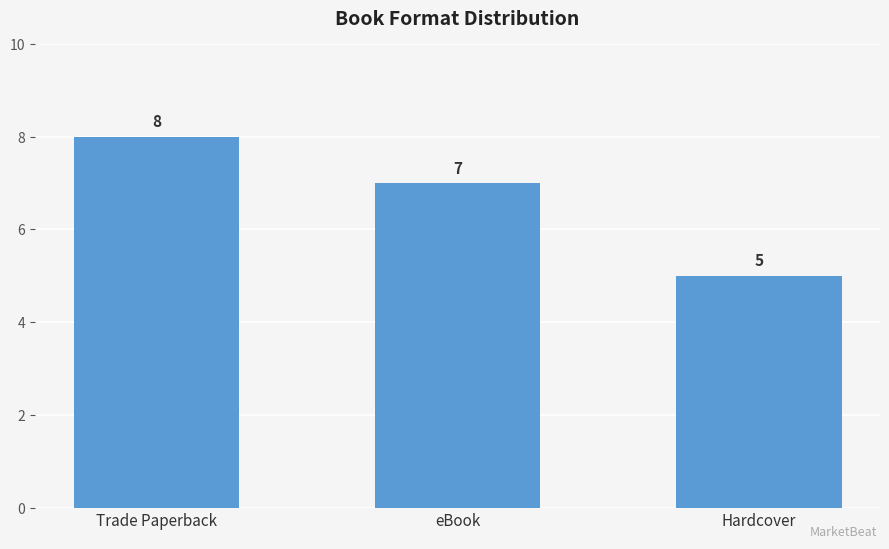

What is the ratio of the value at Hardcover to the value at Trade Paperback?

0.6